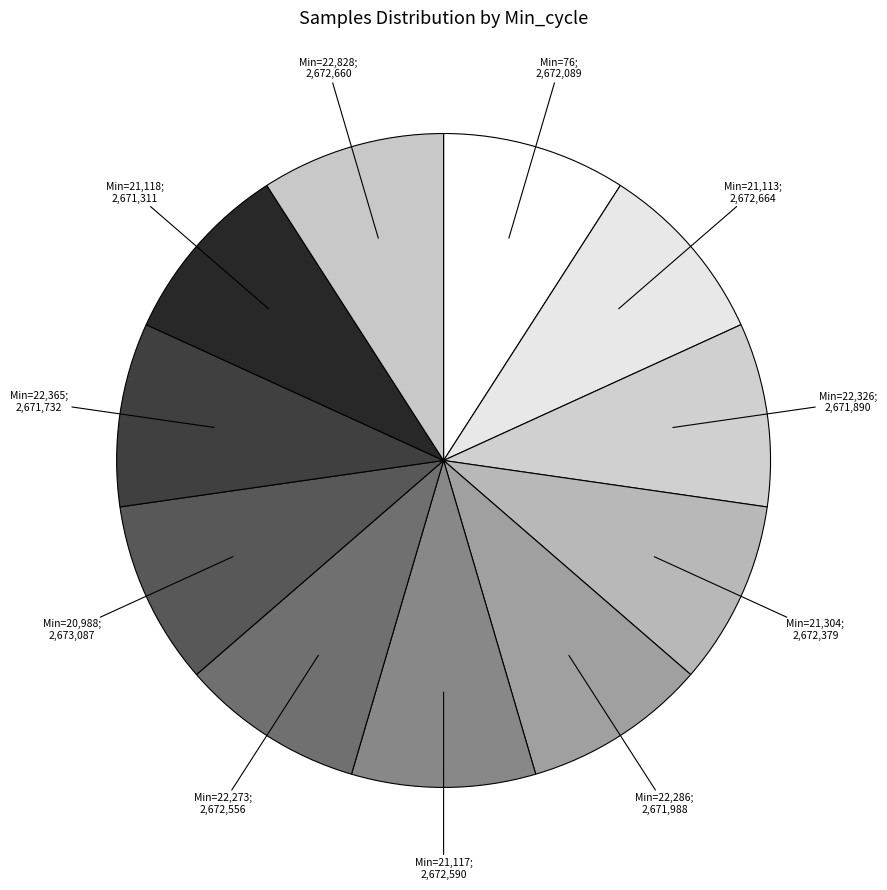

How many slices are in this pie chart?

11